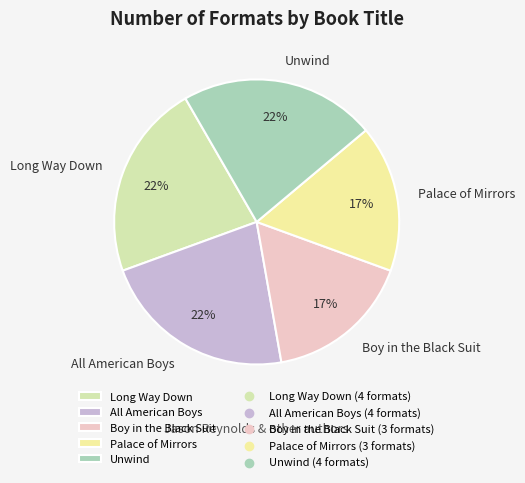

What is the ratio of the value at Long Way Down to the value at Boy in the Black Suit?

1.3